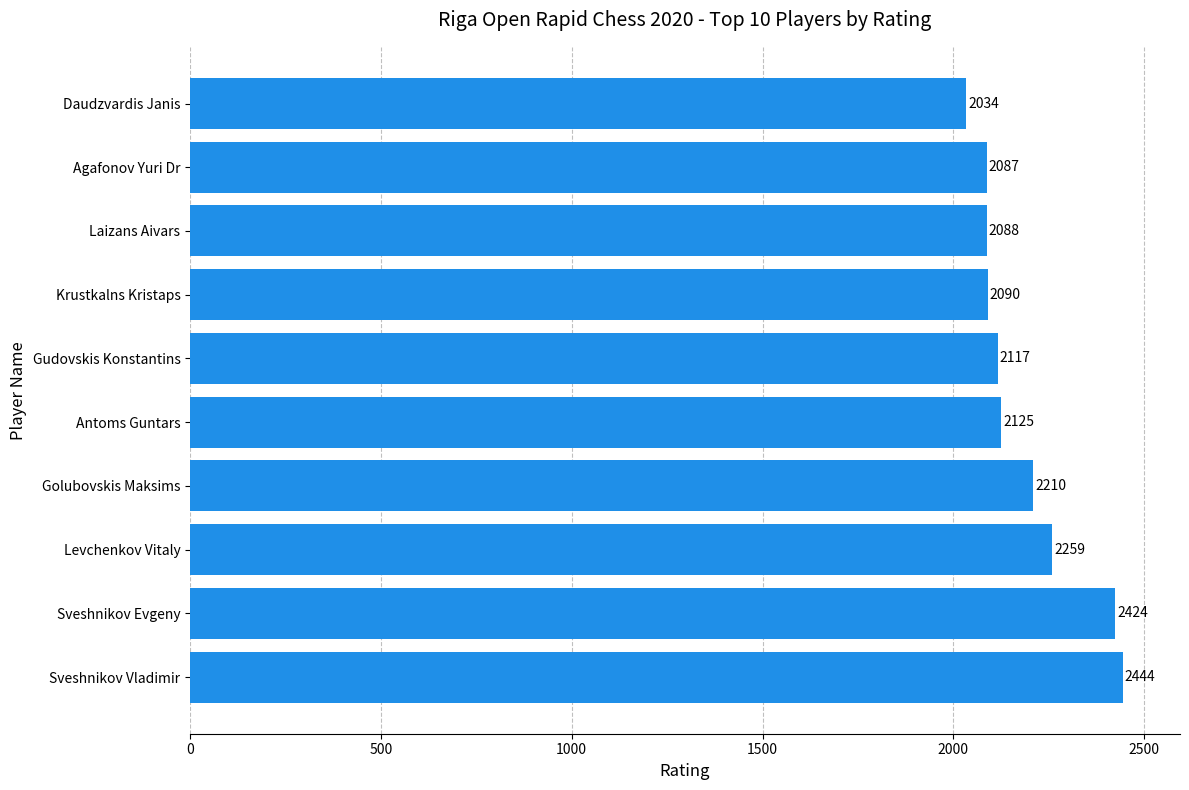

What is the average value?

2188